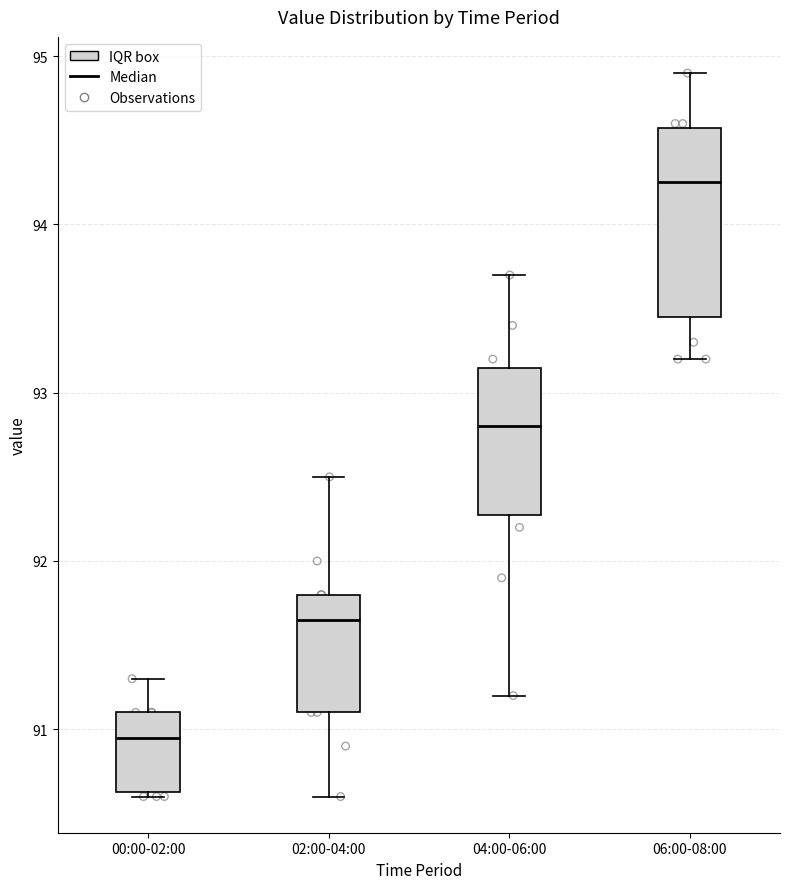

Reading left to right, read every box against the y-axis: the position of its median line, the range the box covers, and the ends of its whiskers. The values are not printed on the chart, so give them approximately, as read against the axis.

00:00-02:00: median 91.0, box 90.6 to 91.1, whiskers 90.6 to 91.3
02:00-04:00: median 91.7, box 91.1 to 91.8, whiskers 90.6 to 92.5
04:00-06:00: median 92.8, box 92.3 to 93.2, whiskers 91.2 to 93.7
06:00-08:00: median 94.3, box 93.5 to 94.6, whiskers 93.2 to 94.9